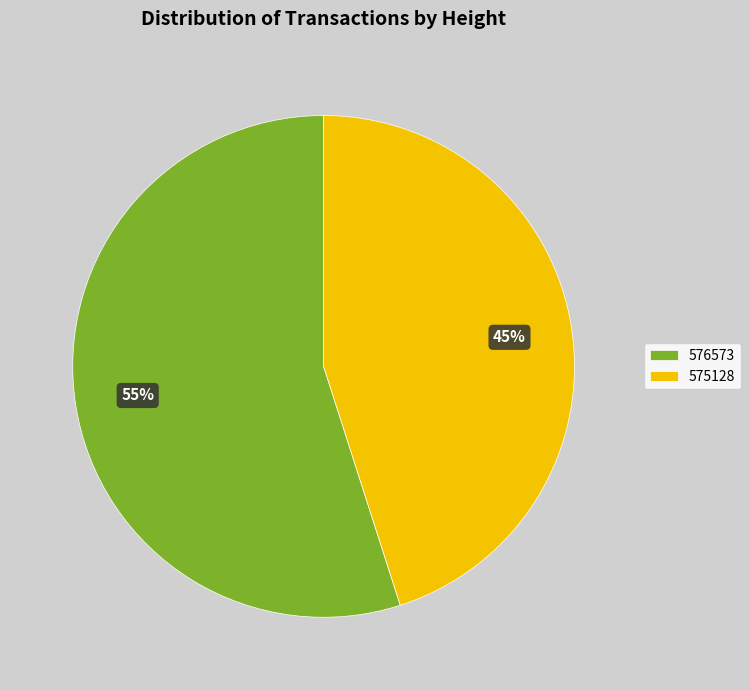

How many segments does this pie chart have?

2